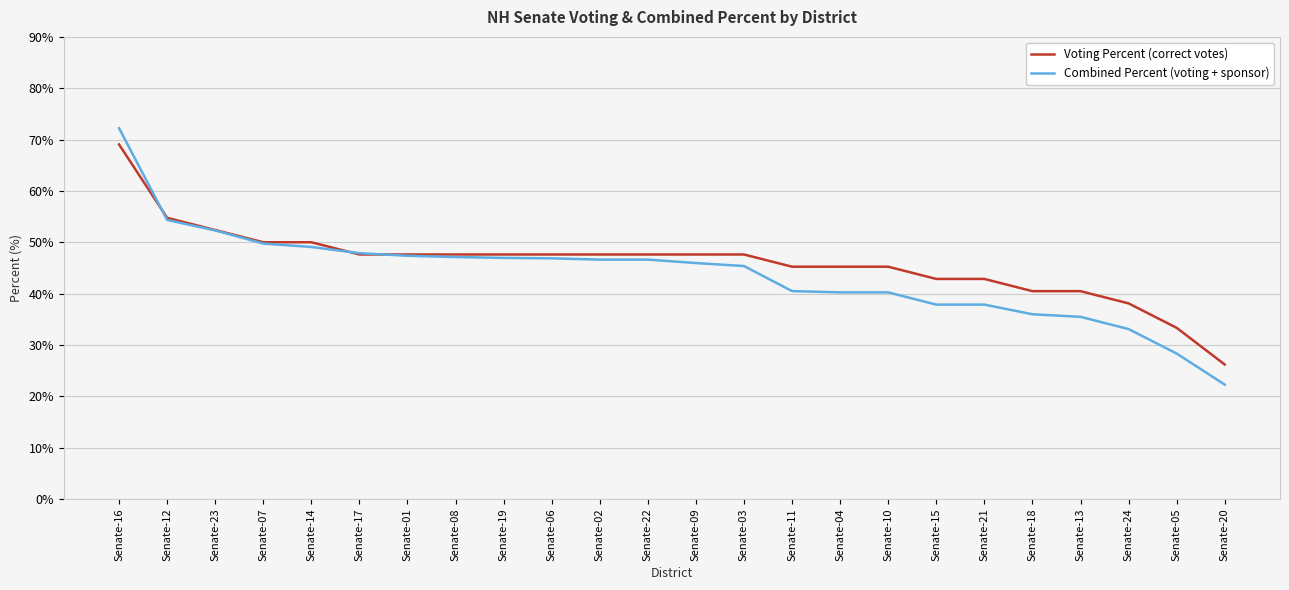

What is the spread (max minus min) of values at Senate-16?

3.2